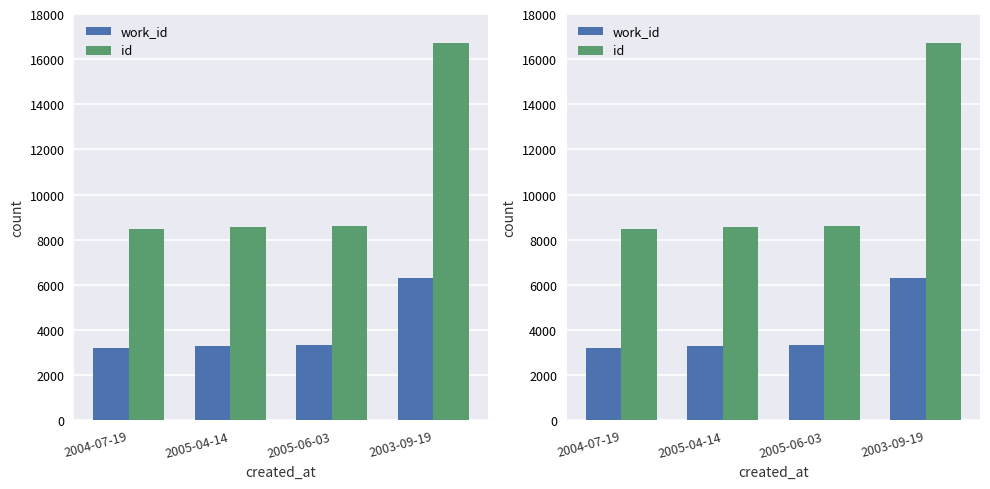

At how many categories does at least one series exceed 14986?

1